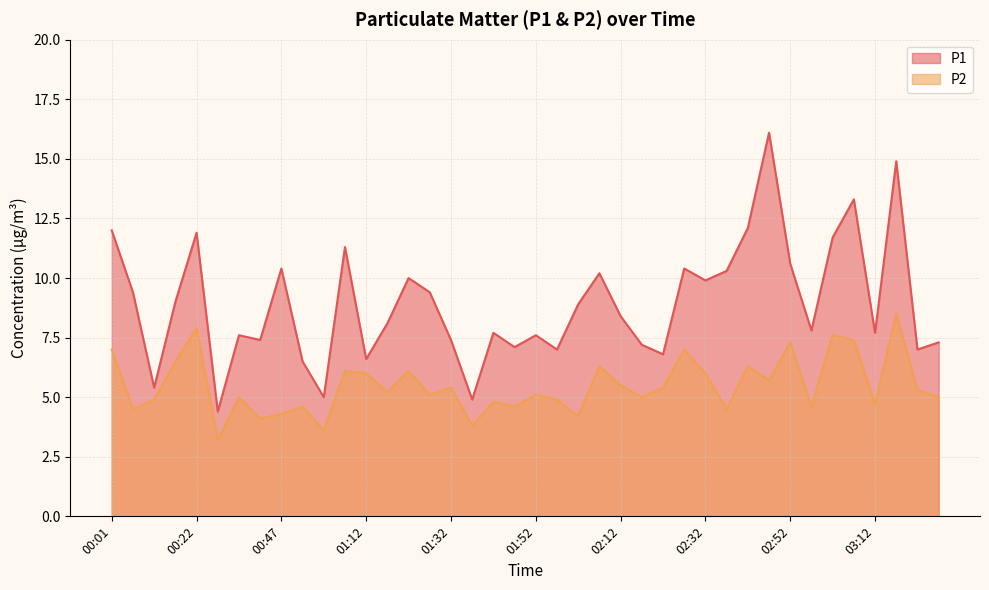

Reading left to right, list all the values displayed in this chart.

P1: 12.0	9.4	5.4	9.0	11.9	4.4	7.6	7.4	10.4	6.5	5.0	11.3	6.6	8.1	10.0	9.4	7.4	4.9	7.7	7.1	7.6	7.0	8.9	10.2	8.4	7.2	6.8	10.4	9.9	10.3	12.1	16.1	10.6	7.8	11.7	13.3	7.7	14.9	7.0	7.3
P2: 7.0	4.5	4.9	6.5	7.9	3.2	5.0	4.1	4.3	4.6	3.6	6.1	6.0	5.2	6.1	5.1	5.4	3.8	4.8	4.6	5.1	4.9	4.2	6.3	5.5	5.0	5.4	7.0	6.0	4.5	6.3	5.7	7.3	4.6	7.6	7.4	4.7	8.5	5.3	5.0